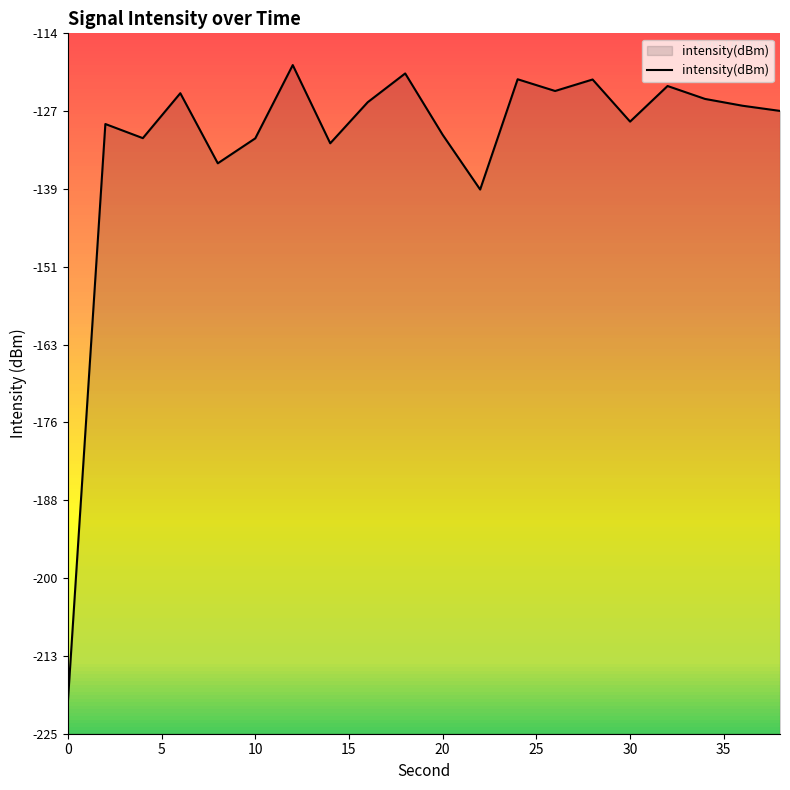

What value does the data have at 0?

-219.8